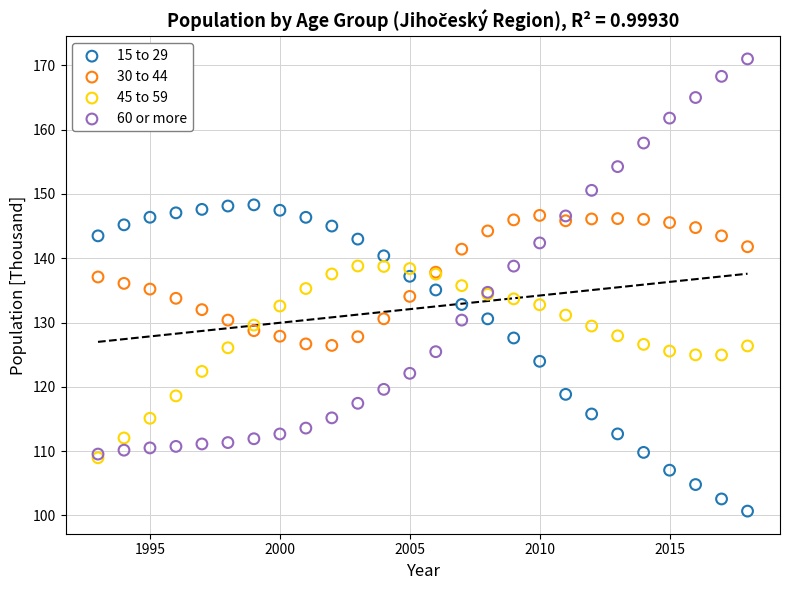

What are all the series names shown in the legend?

15 to 29, 30 to 44, 45 to 59, 60 or more